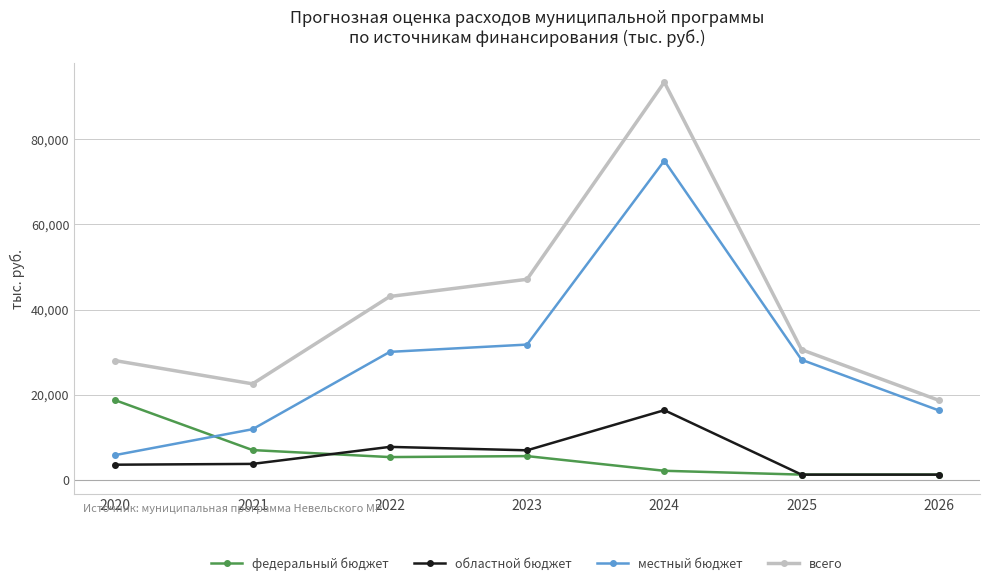

What is the sum of the всего values at 2022 and 2020?

71046.7